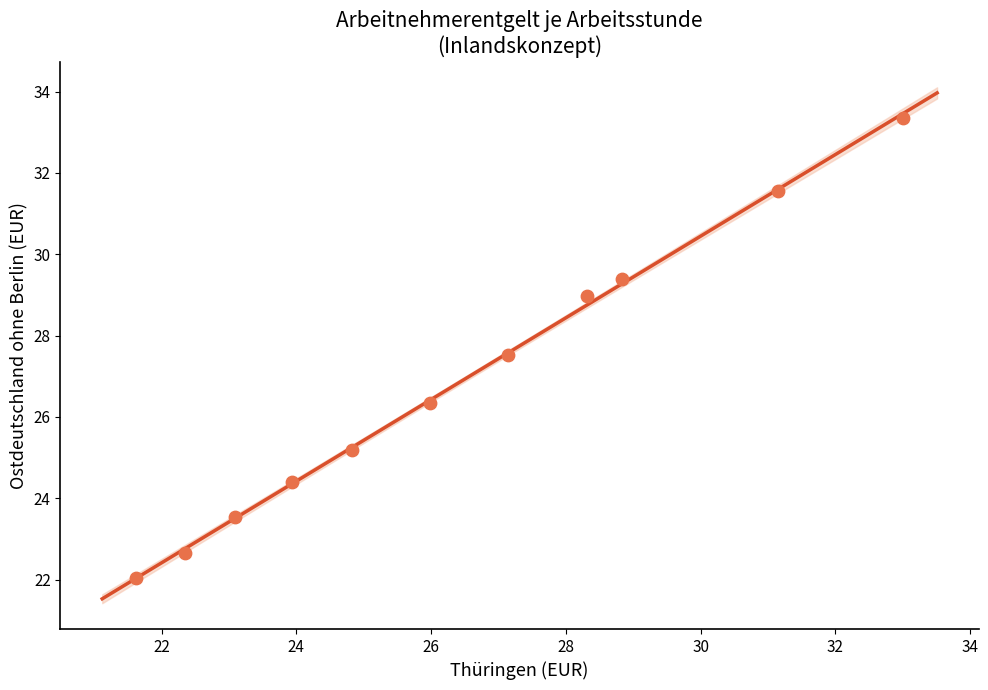

What is the average X value?

26.4